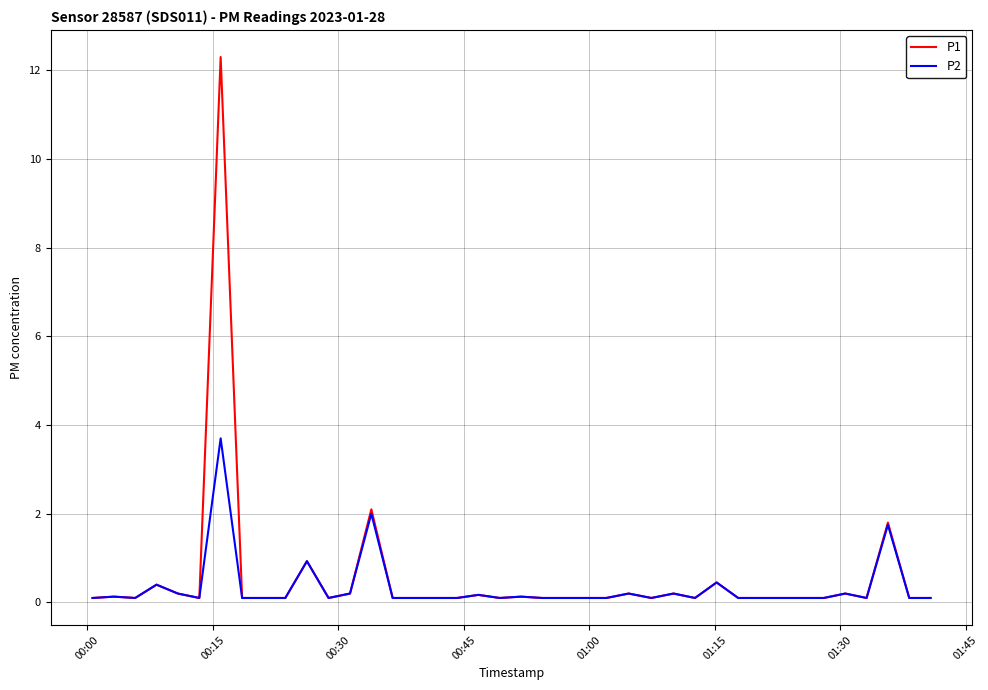

What is the greatest value displayed?

12.3